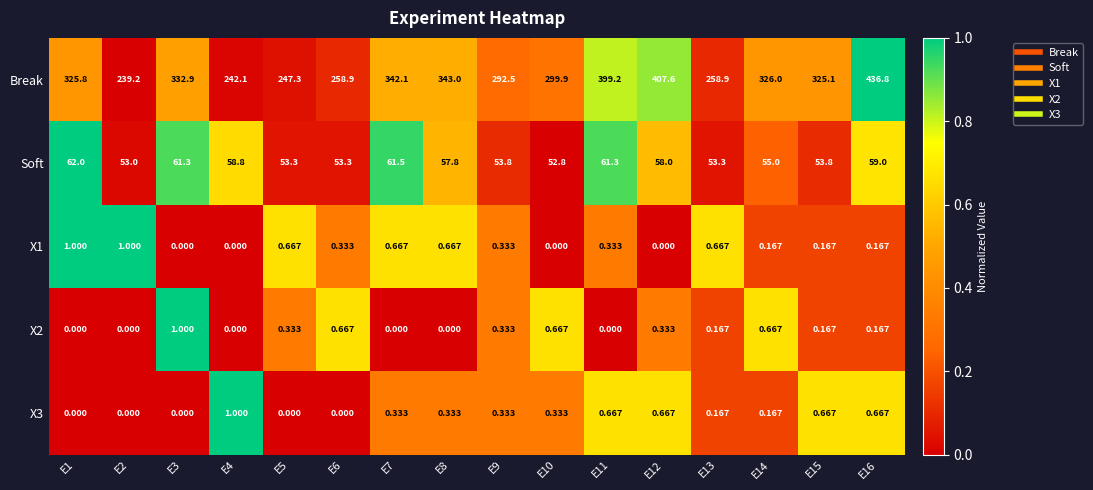

Which series has the largest range (max minus min)?

Break